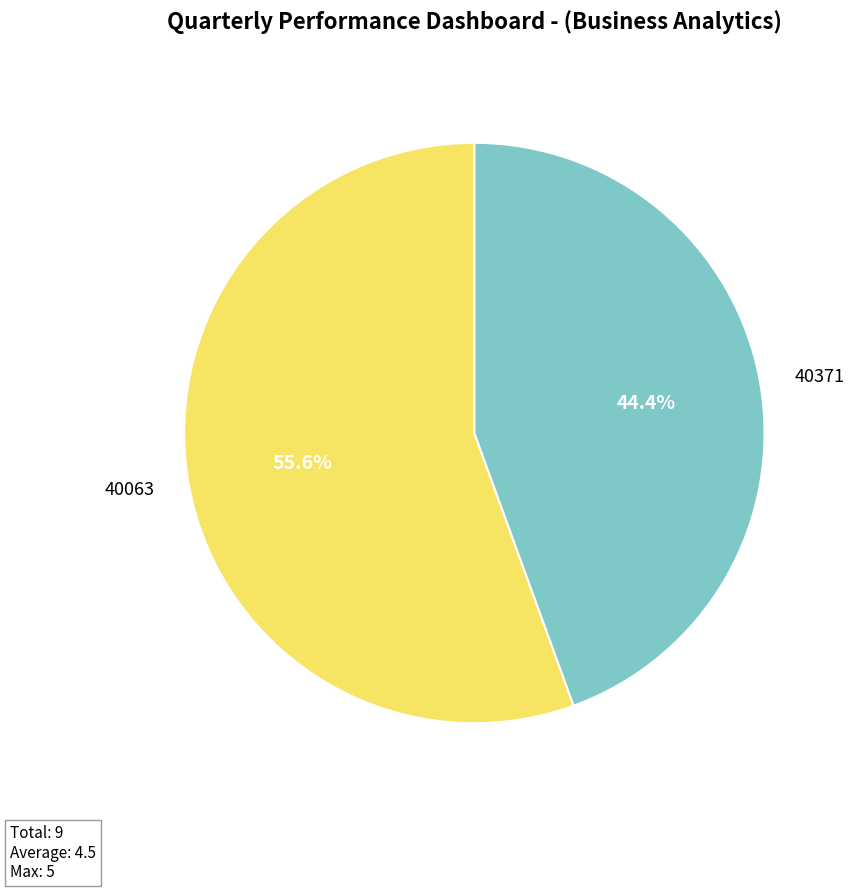

To the nearest percent, what is the combined percentage of 40063 and 40371?

100%